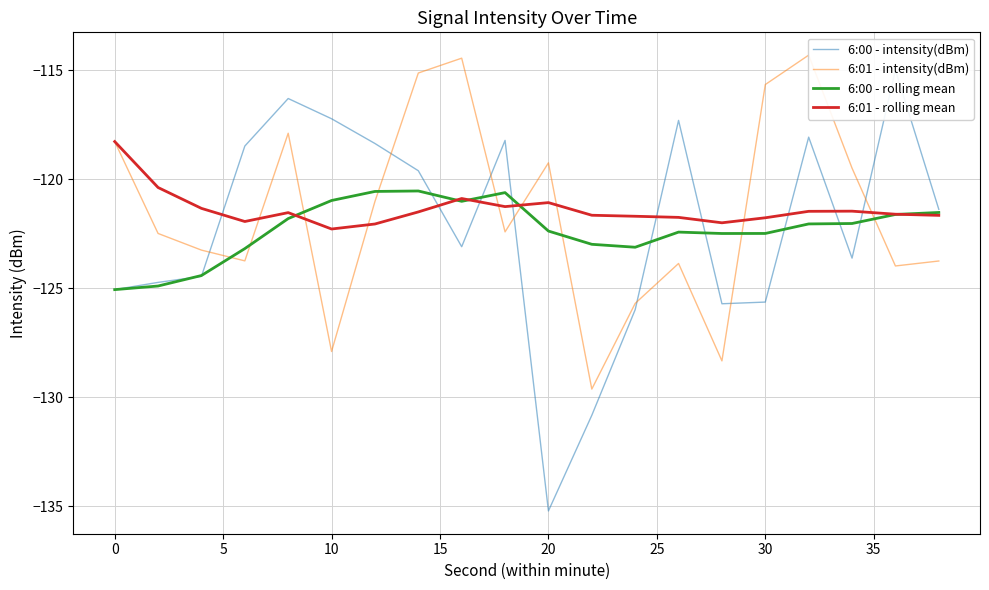

Is it true that 6:00 - rolling mean equals -28.3 at 0?

False